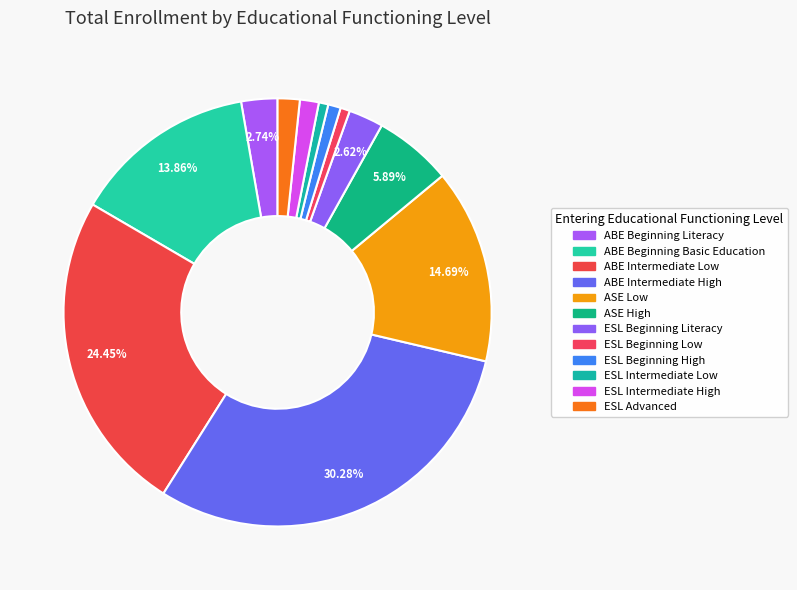

Combined, what portion of the pie is ESL Beginning Literacy and ESL Advanced?

4.3%